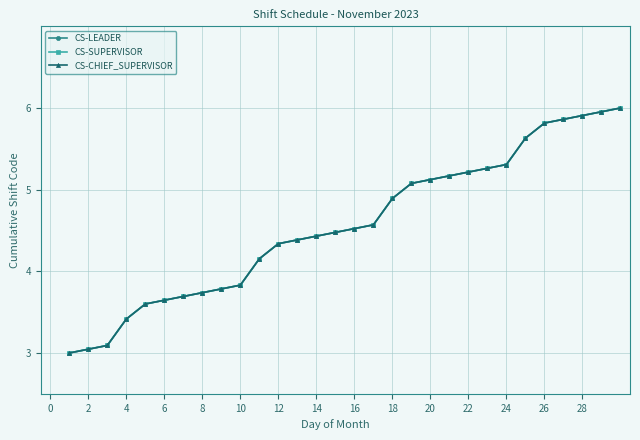

Reading left to right, what are all the values shown in this chart?

CS-LEADER: 3.0	3.0	3.1	3.4	3.6	3.6	3.7	3.7	3.8	3.8	4.2	4.3	4.4	4.4	4.5	4.5	4.6	4.9	5.1	5.1	5.2	5.2	5.3	5.3	5.6	5.8	5.9	5.9	6.0	6.0
CS-SUPERVISOR: 3.0	3.0	3.1	3.4	3.6	3.6	3.7	3.7	3.8	3.8	4.2	4.3	4.4	4.4	4.5	4.5	4.6	4.9	5.1	5.1	5.2	5.2	5.3	5.3	5.6	5.8	5.9	5.9	6.0	6.0
CS-CHIEF_SUPERVISOR: 3.0	3.0	3.1	3.4	3.6	3.6	3.7	3.7	3.8	3.8	4.2	4.3	4.4	4.4	4.5	4.5	4.6	4.9	5.1	5.1	5.2	5.2	5.3	5.3	5.6	5.8	5.9	5.9	6.0	6.0